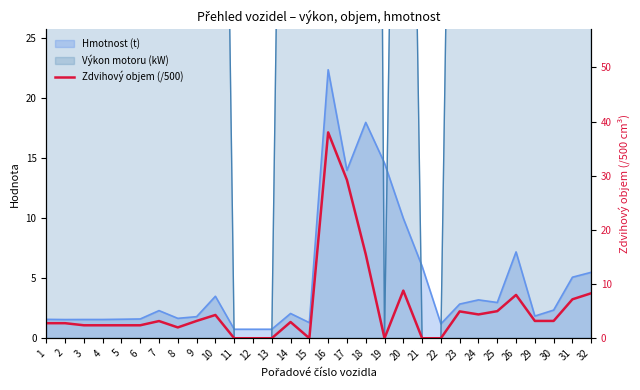

At which label does the data first exceed 3?

7